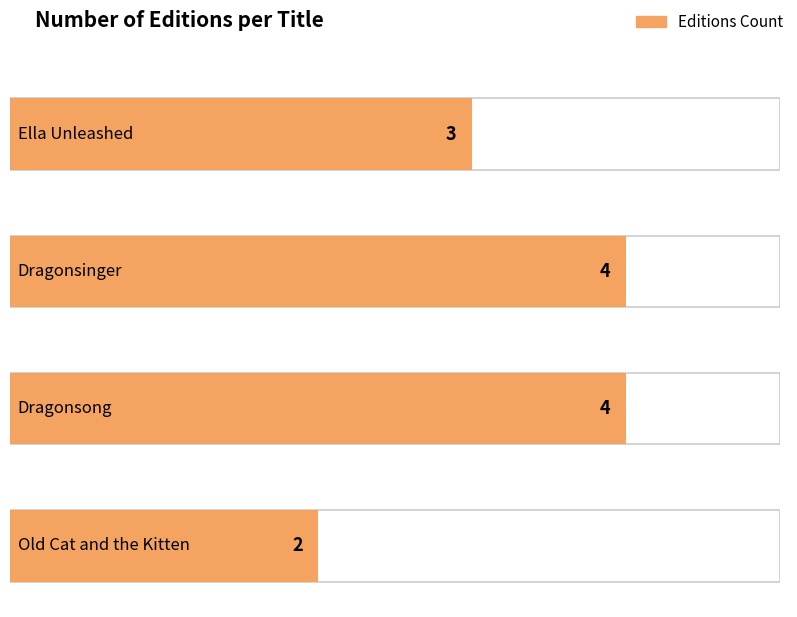

How many bars are there in total?

4